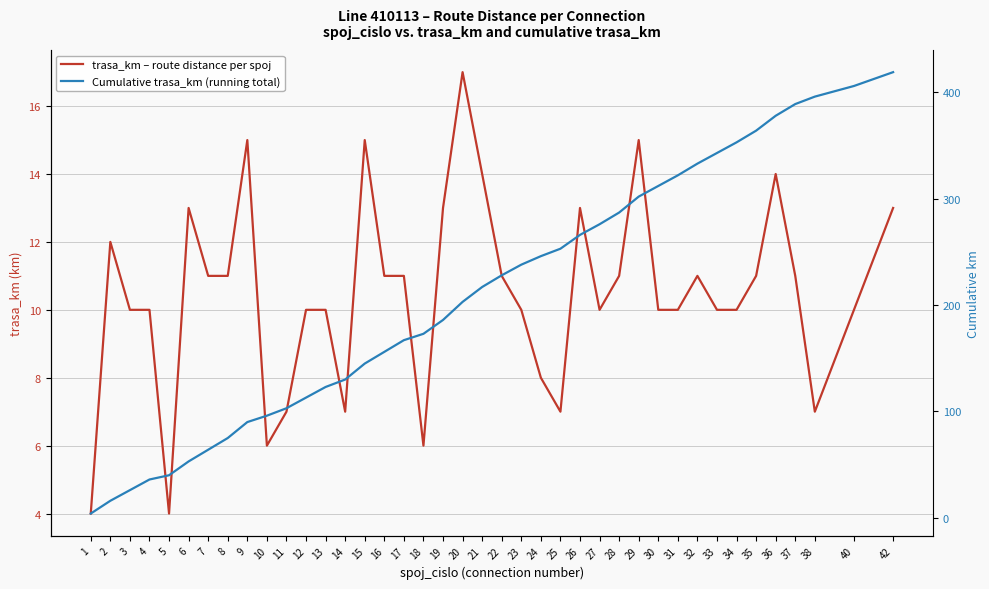

What is the average value of the trasa_km – route distance per spoj series?

10